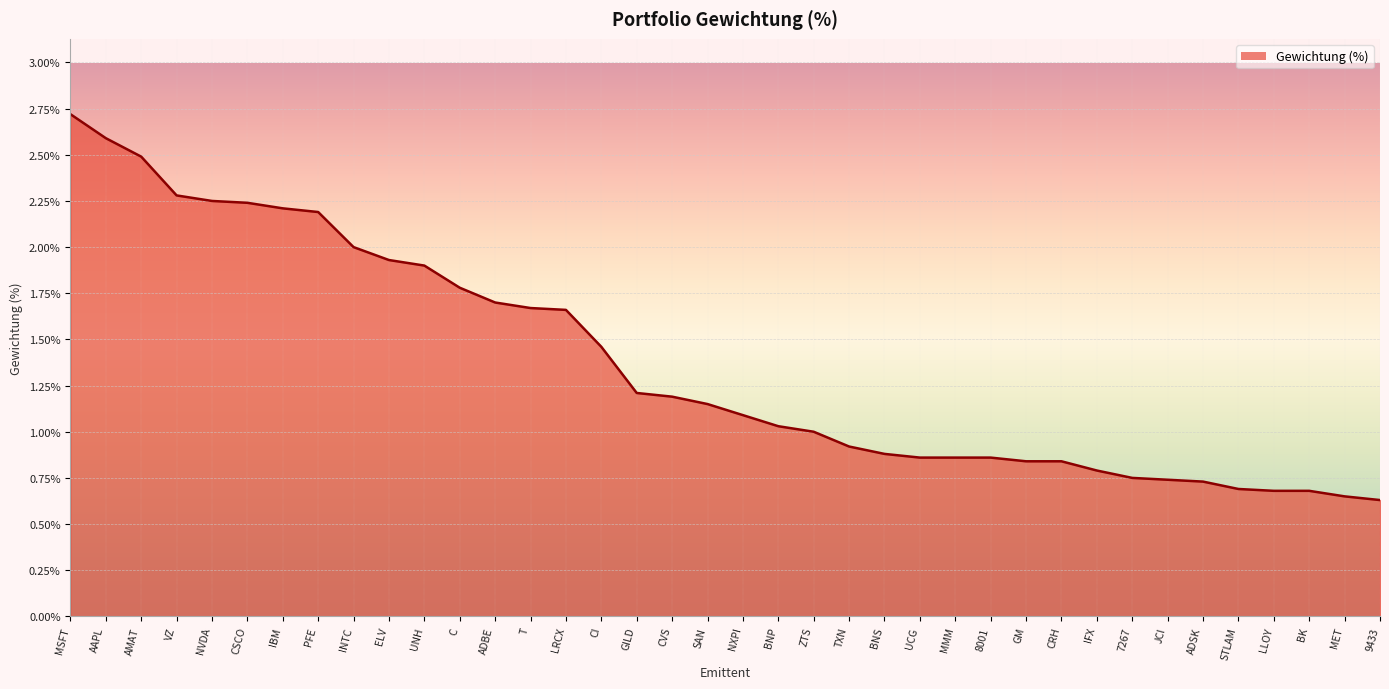

What is the change in value from PFE to CI?

-0.7